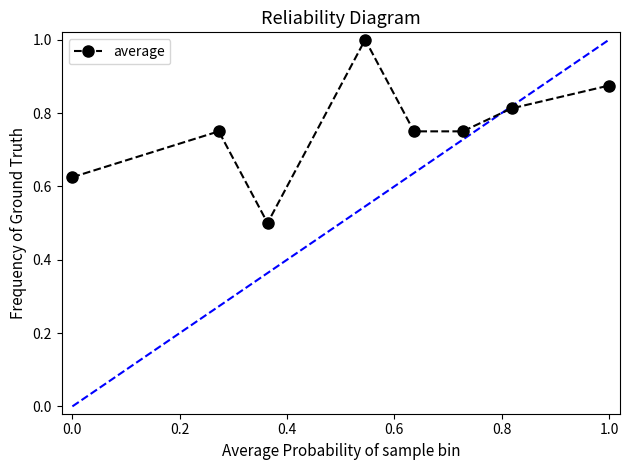

What is the difference between the maximum and second lowest values?

0.4